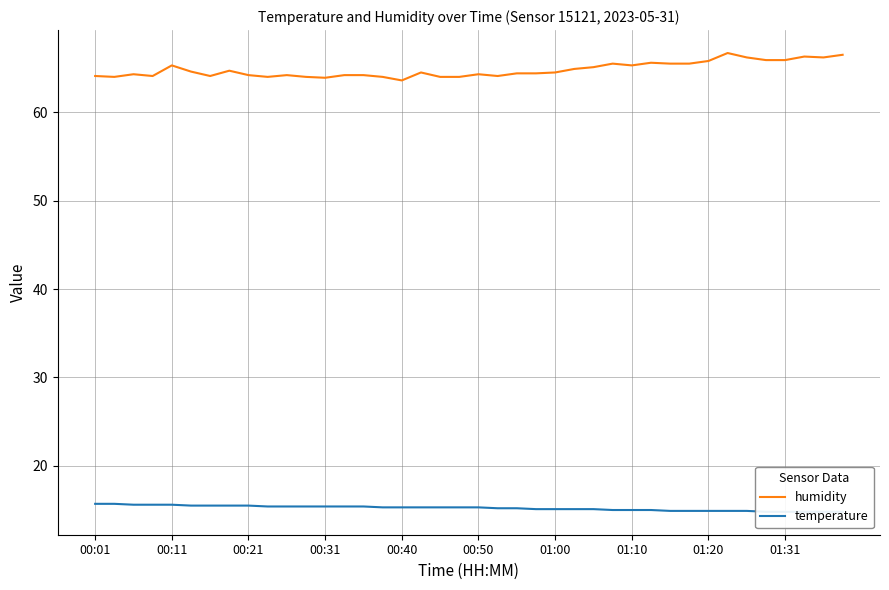

What is the value of the humidity point at the 12th from the left?

64.0